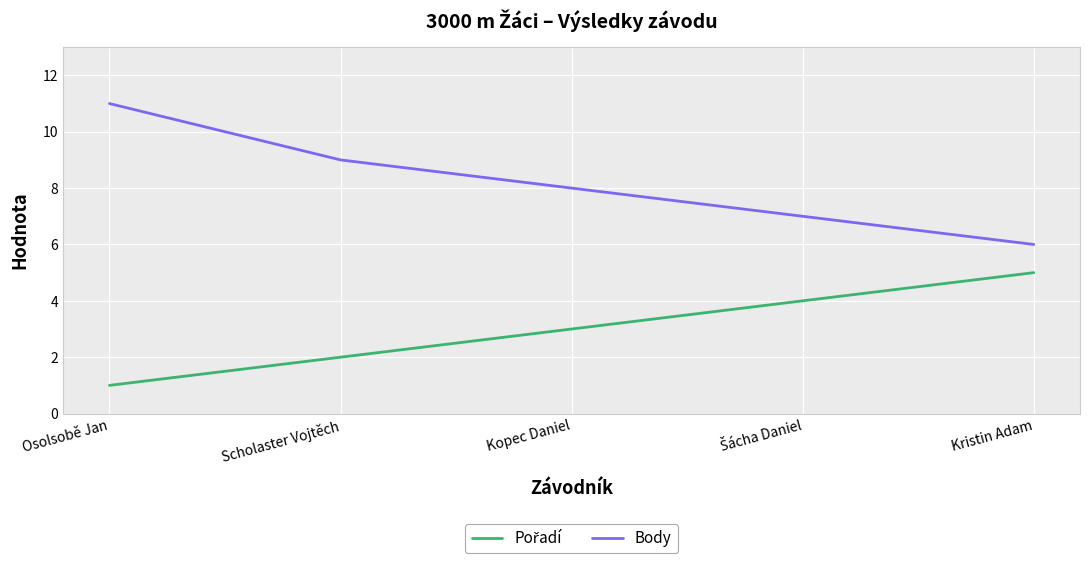

Is it true that Body equals 2 at Kristin Adam?

False